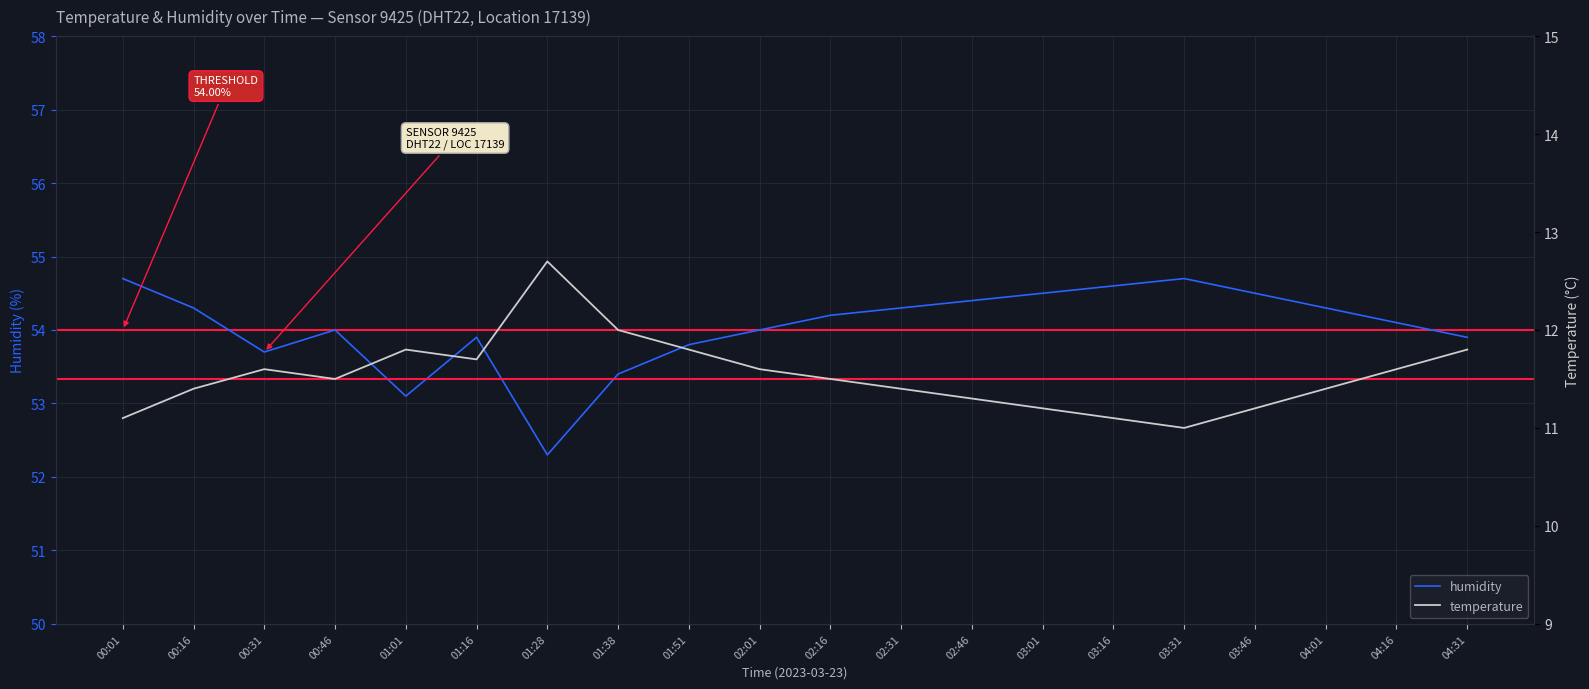

Where is the first local minimum for temperature?

00:46